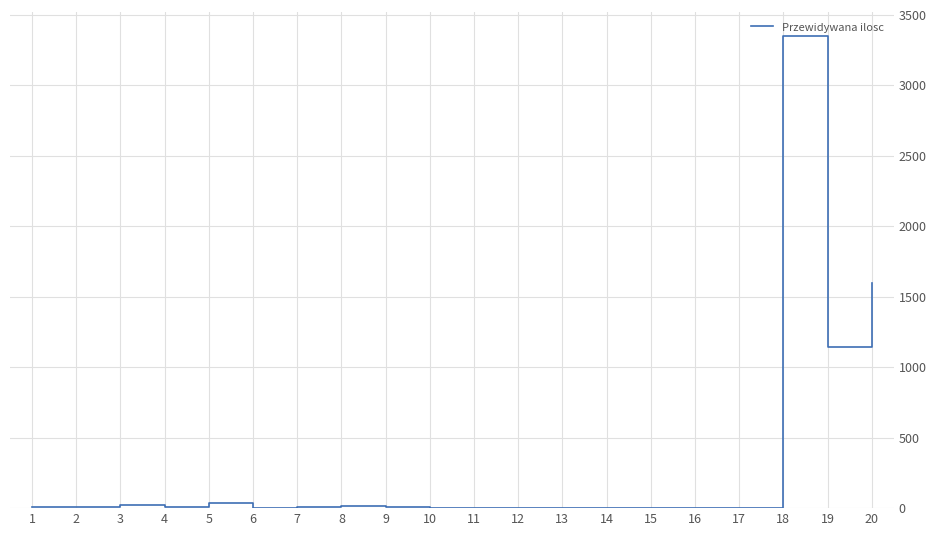

What is the greatest value displayed?

3350